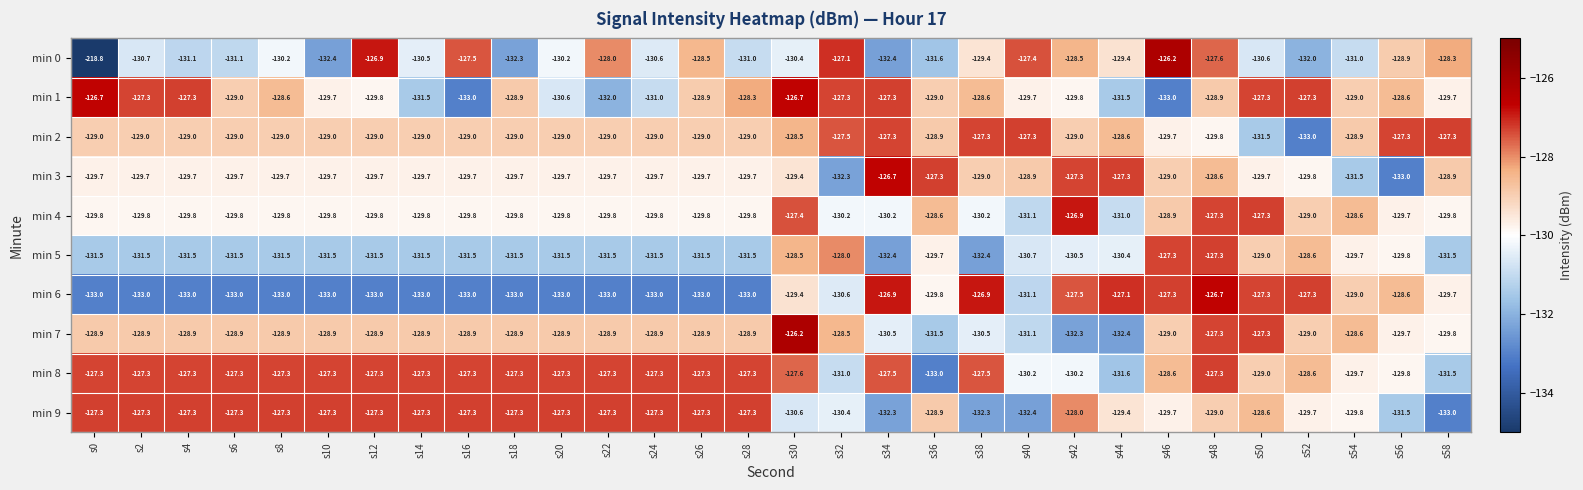

Between s2 and s54, which series saw the biggest shift?

min 6